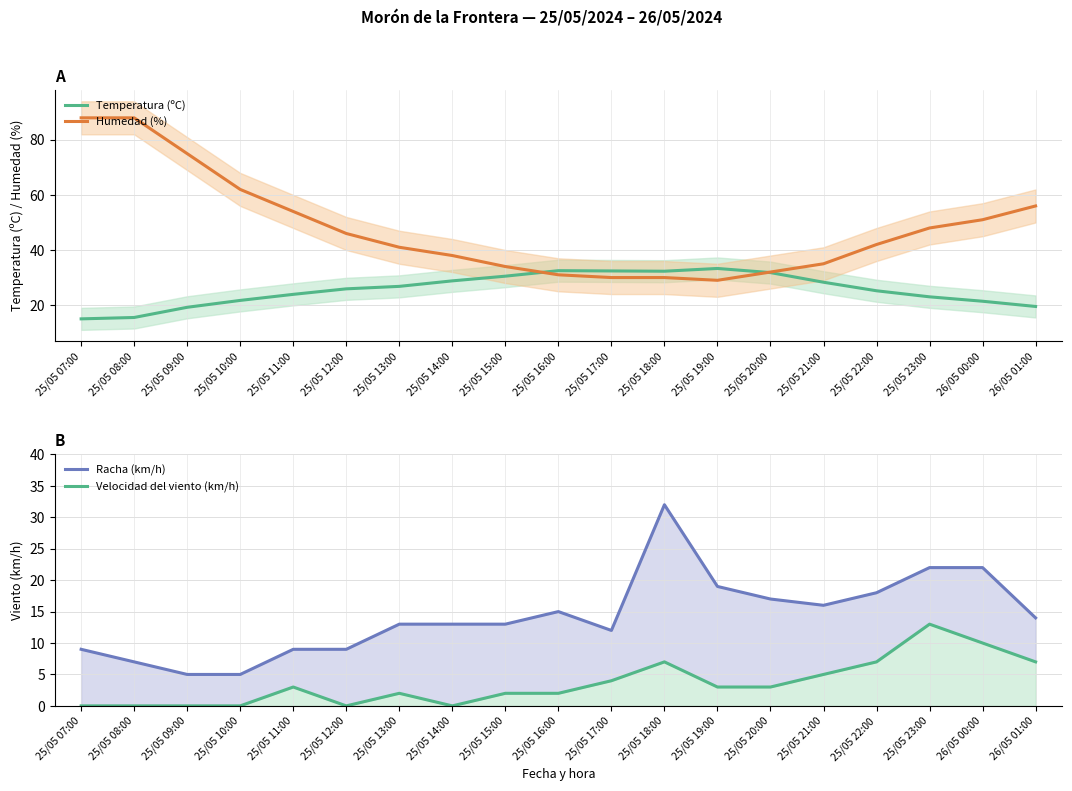

The Velocidad del viento (km/h) series shows 13.0 at 25/05 23:00. True or false?

True